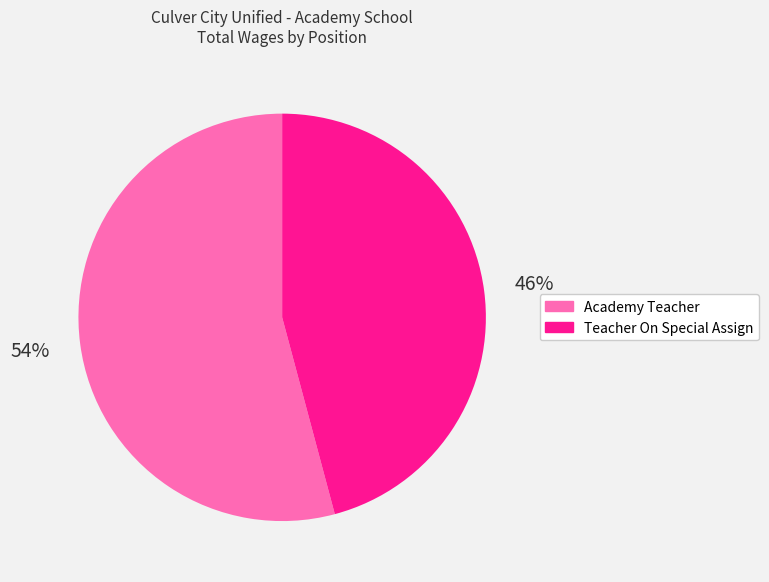

Is the sum of Teacher On Special Assign and Academy Teacher greater than half?

Yes